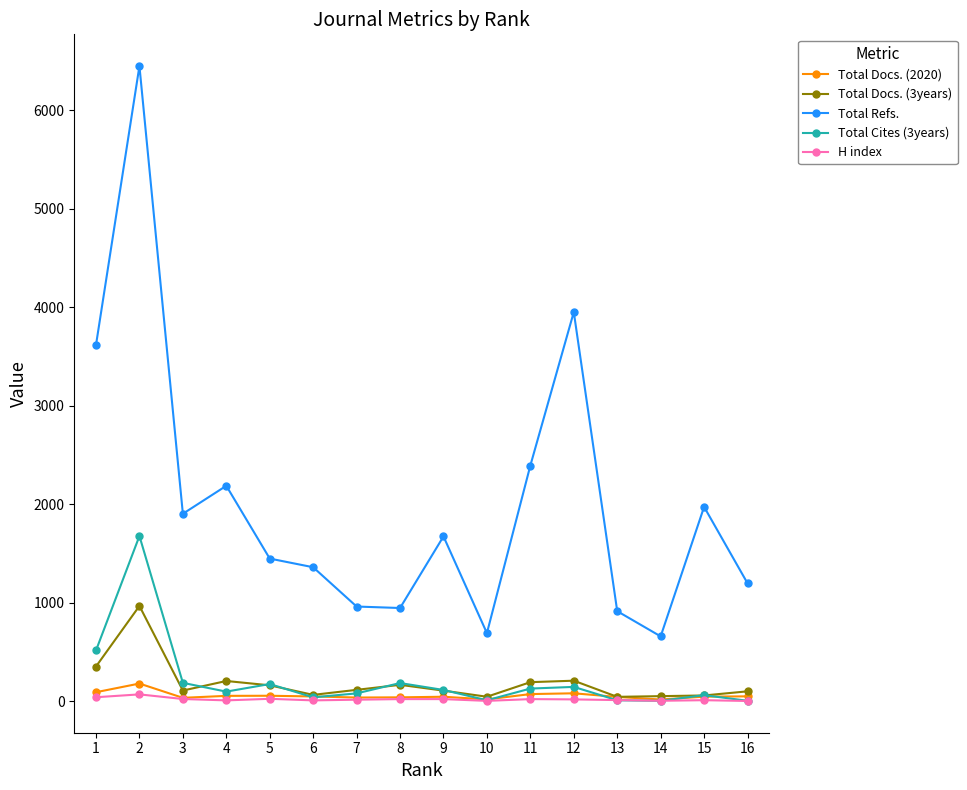

True or false: Total Refs. and Total Docs. (2020) intersect in this chart.

False